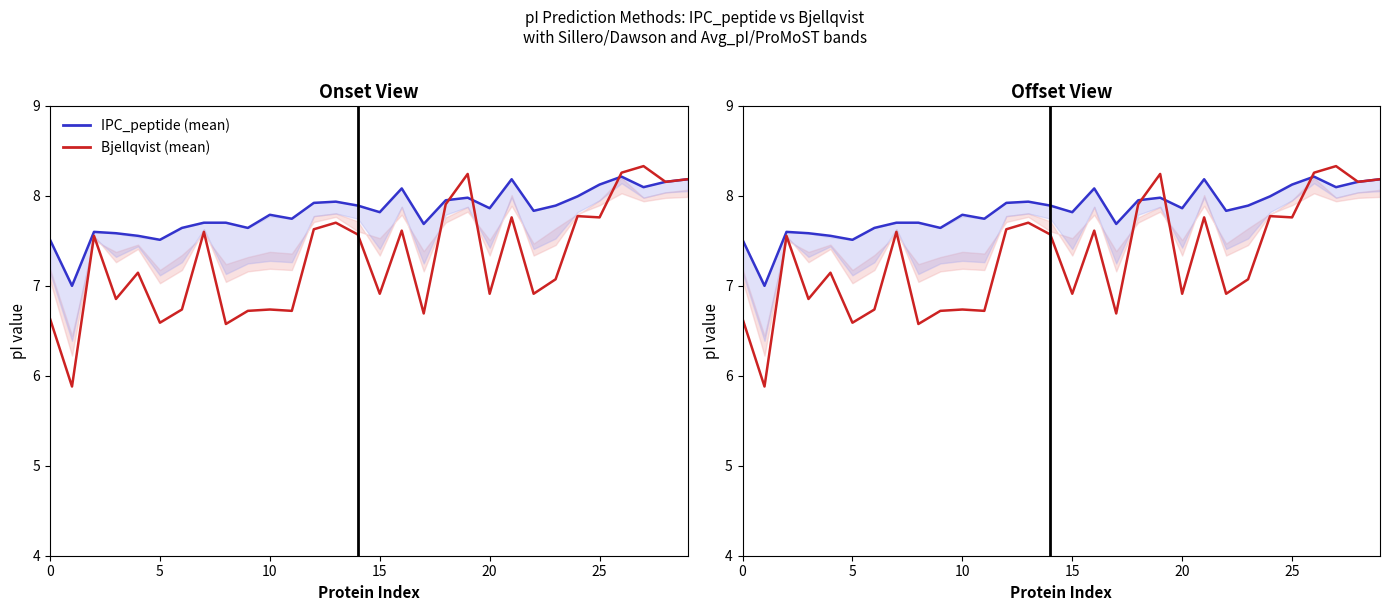

What are all the series names shown in the legend?

IPC_peptide (mean), Bjellqvist (mean)